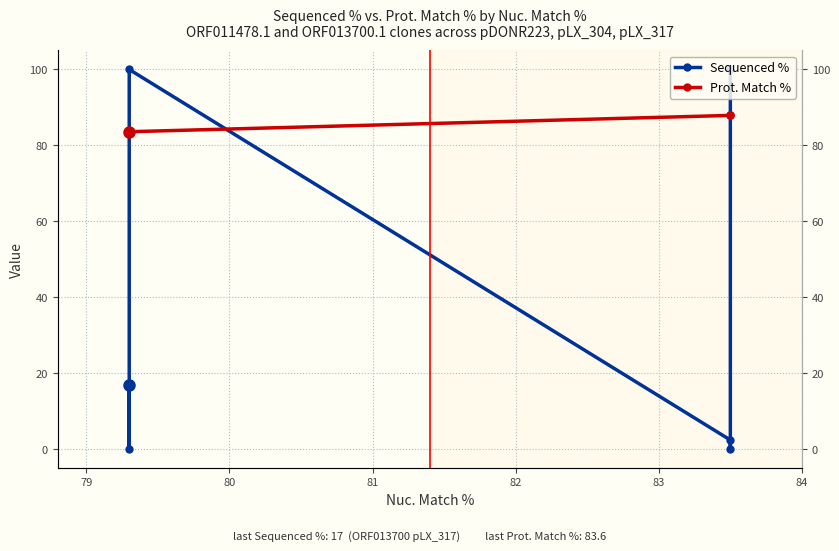

Is it true that Sequenced % equals 5.4 at 83?

False